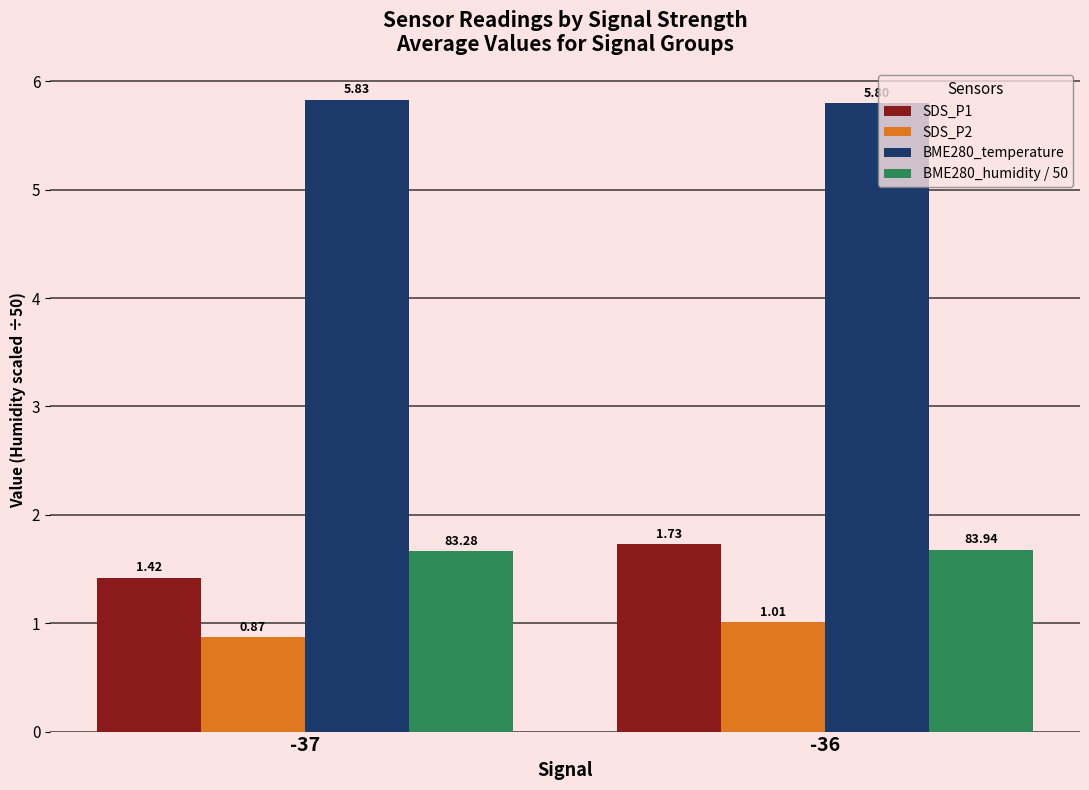

Which series has the widest spread of values?

SDS_P1